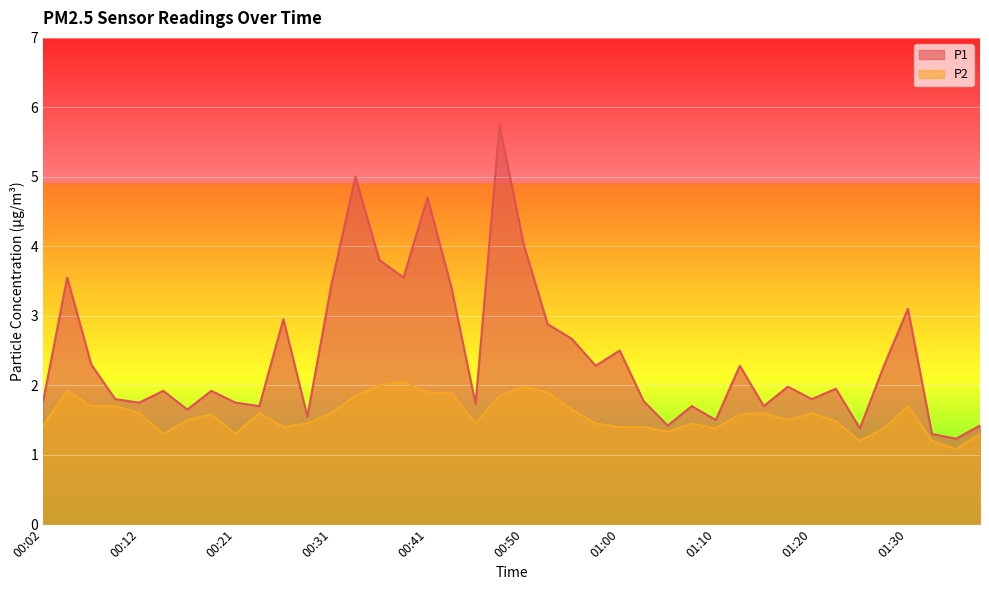

Between 00:09 and 00:48, which series saw the biggest shift?

P1